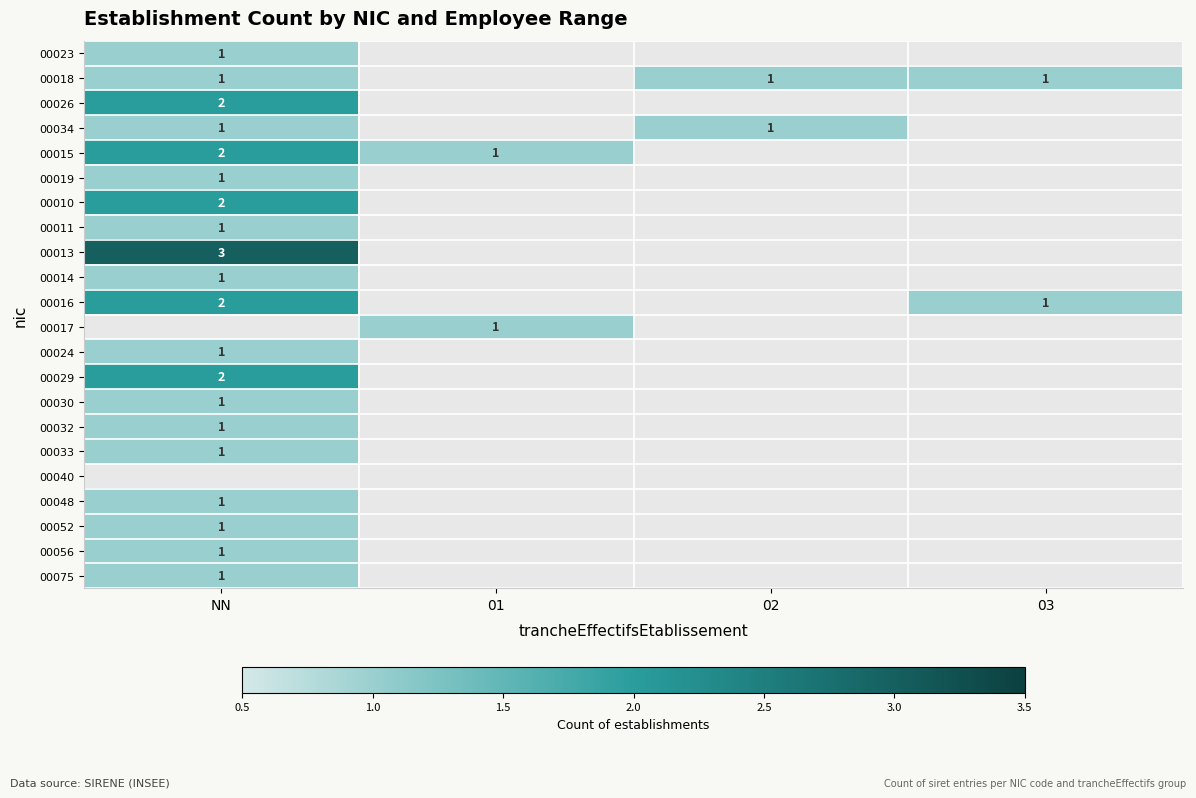

At which category does the chart reach its peak across all series?

NN